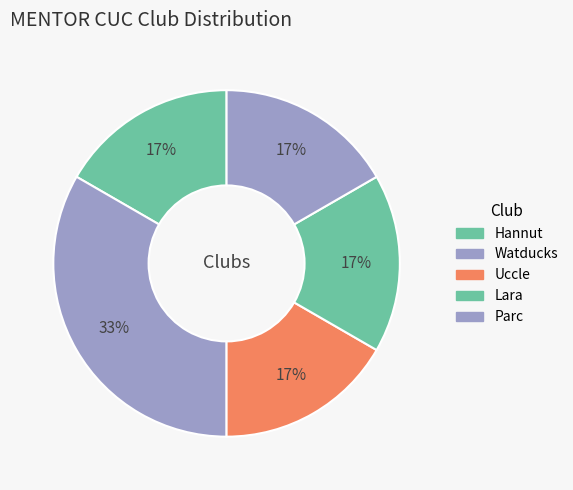

What is the largest slice in the pie chart?

Watducks